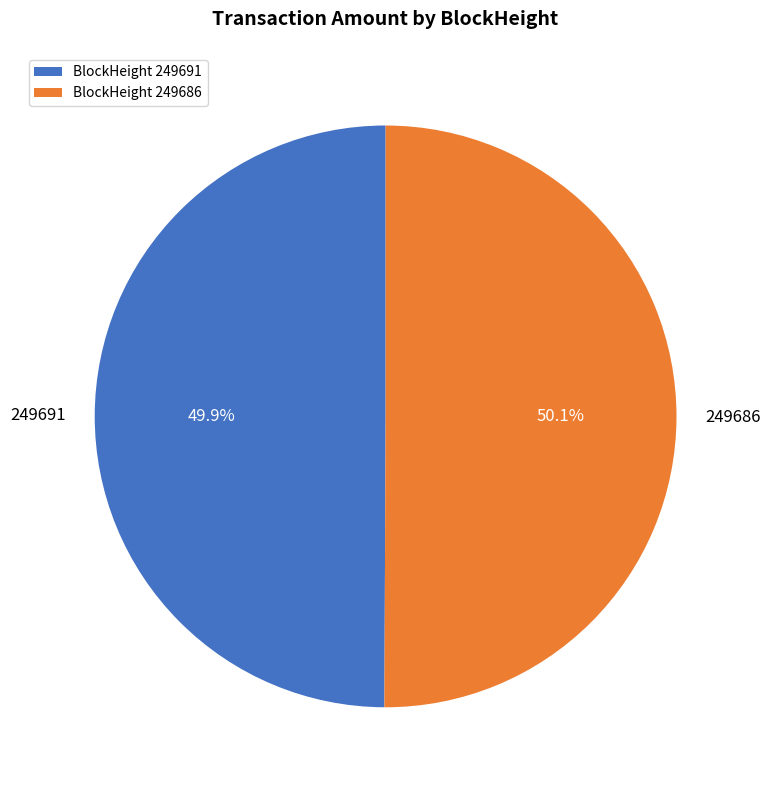

Approximately how many times larger is the value at 249691 compared to 249686?

1.0